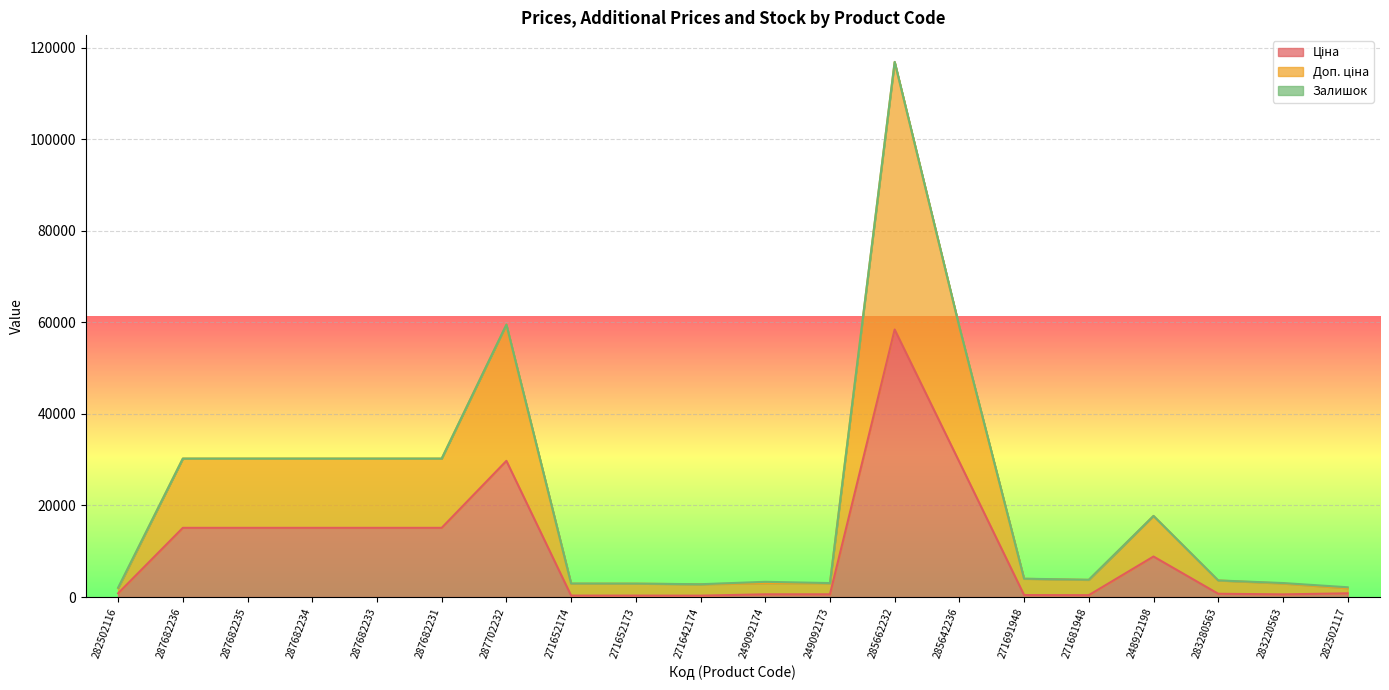

Where does the Доп. ціна series first go above 3988?

287682236